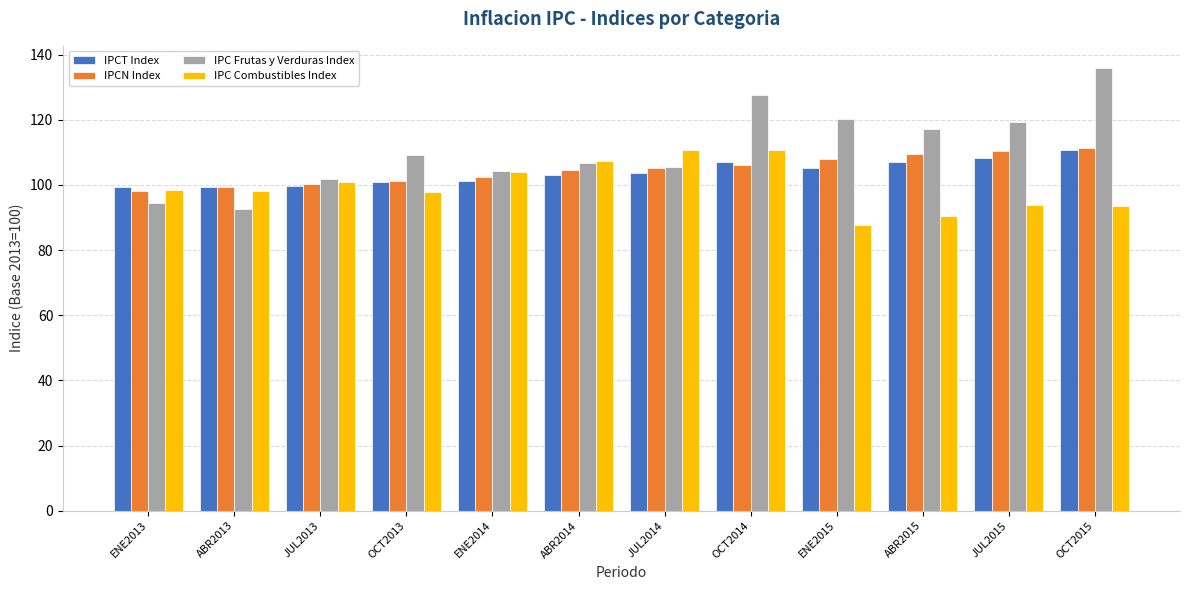

Which label corresponds to the smallest value in the chart?

ENE2015